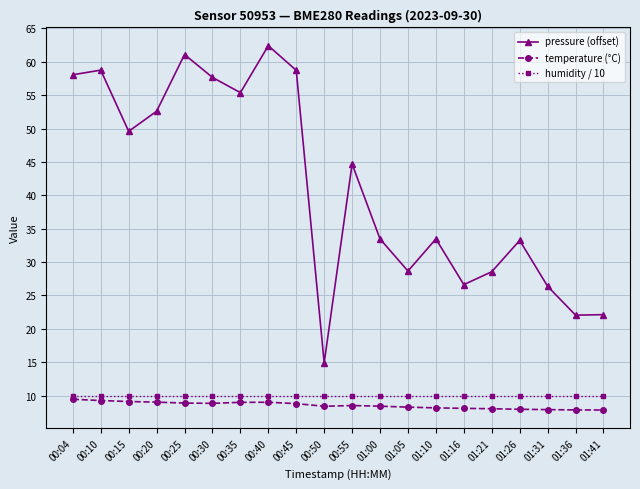

What is the value of the pressure (offset) point at the 1st from the left?

58.1